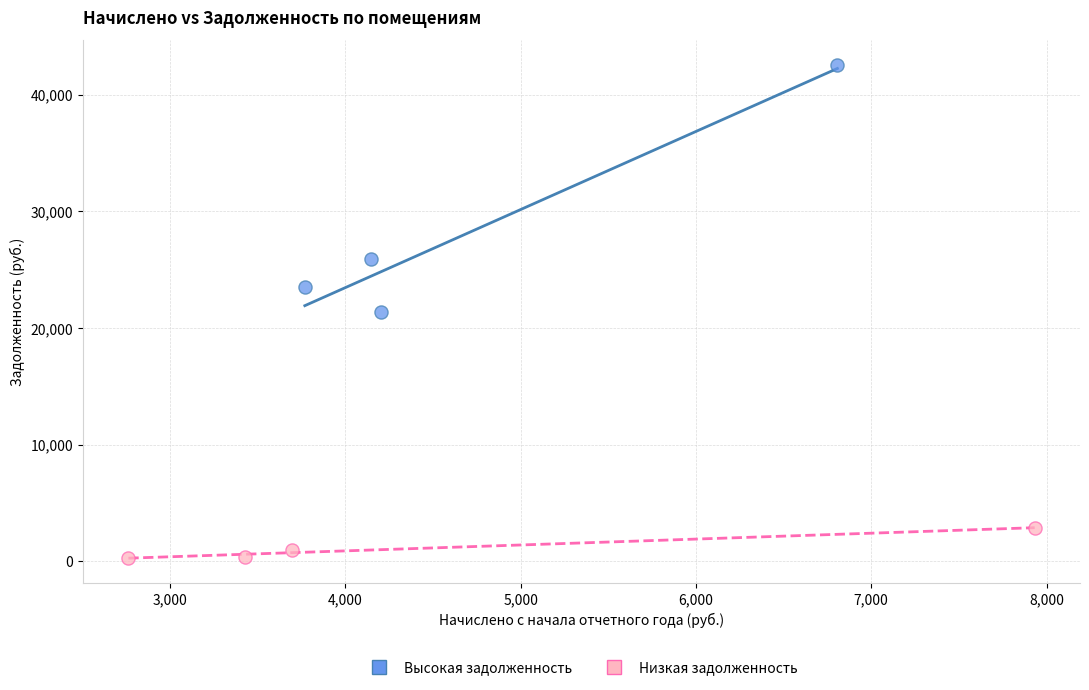

Which series contains the lowest Y value?

Низкая задолженность